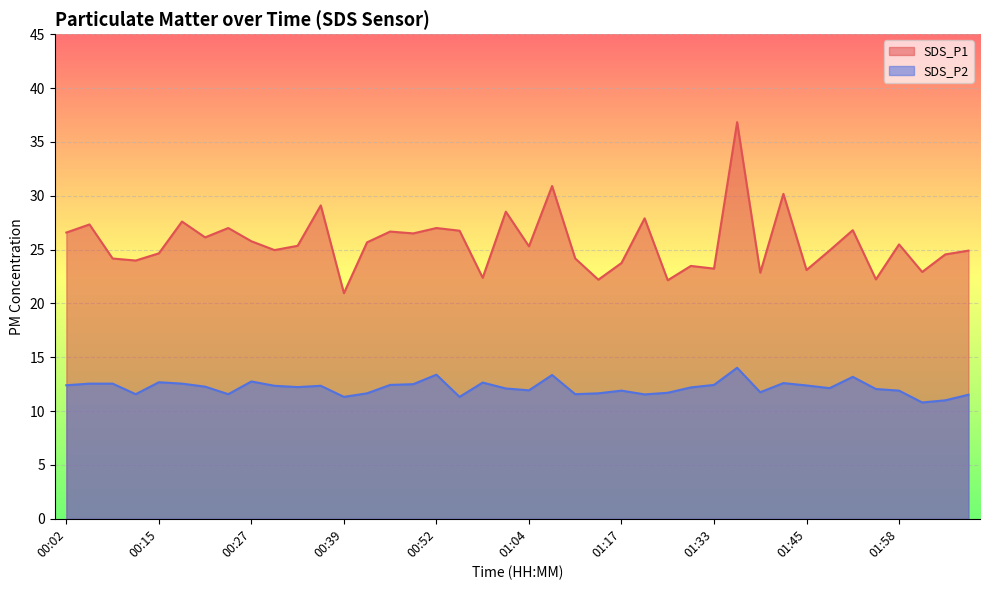

Rank the series by their maximum value, from highest to lowest.

SDS_P1, SDS_P2